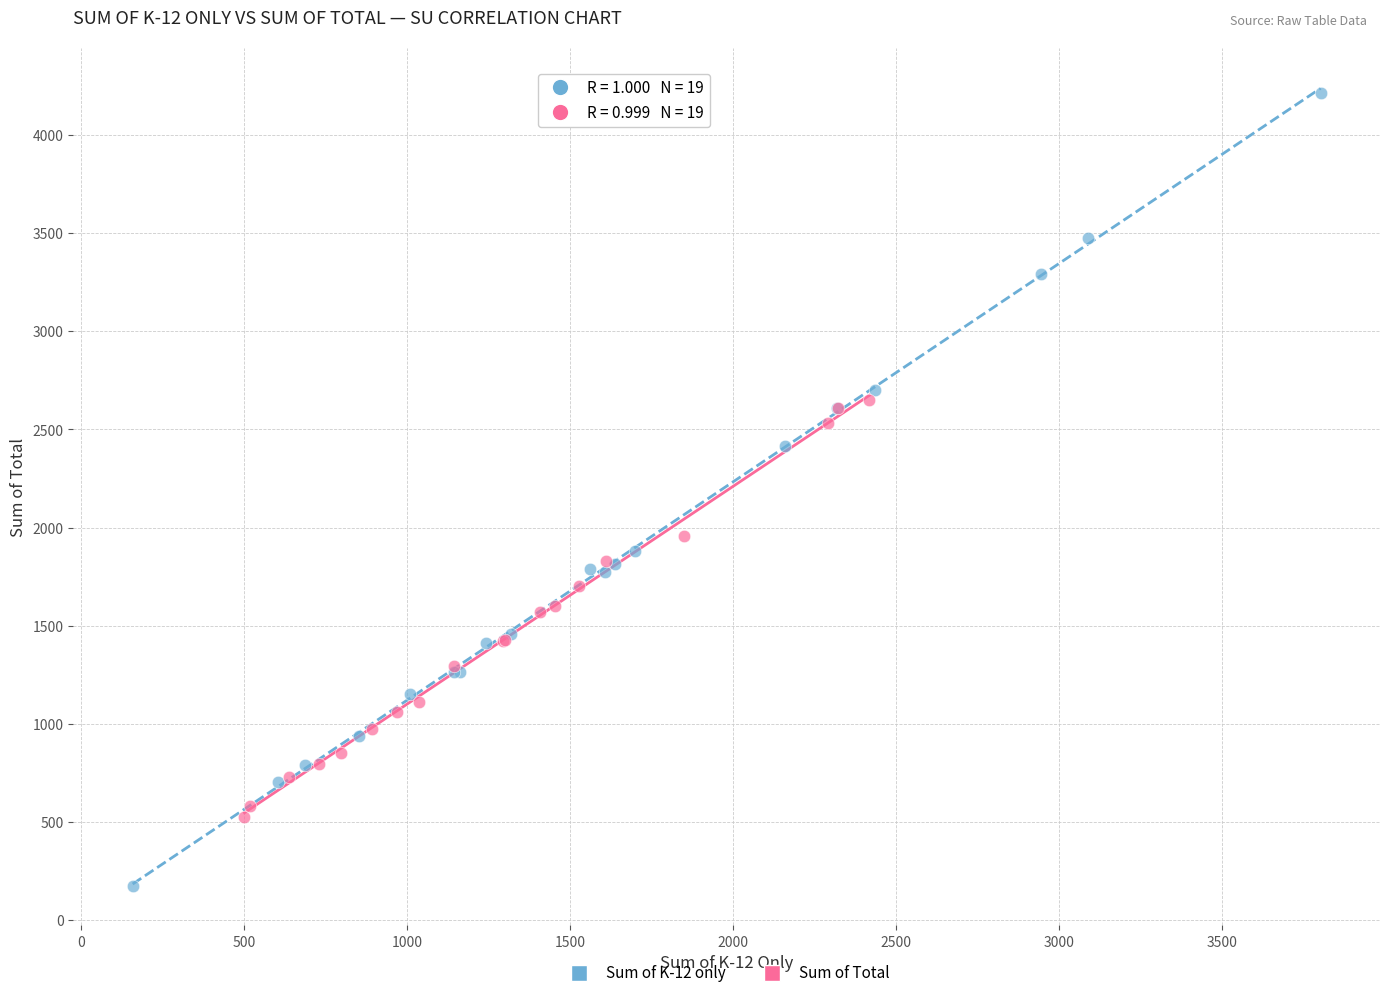

Which series reaches the minimum Y coordinate?

Sum of K-12 only